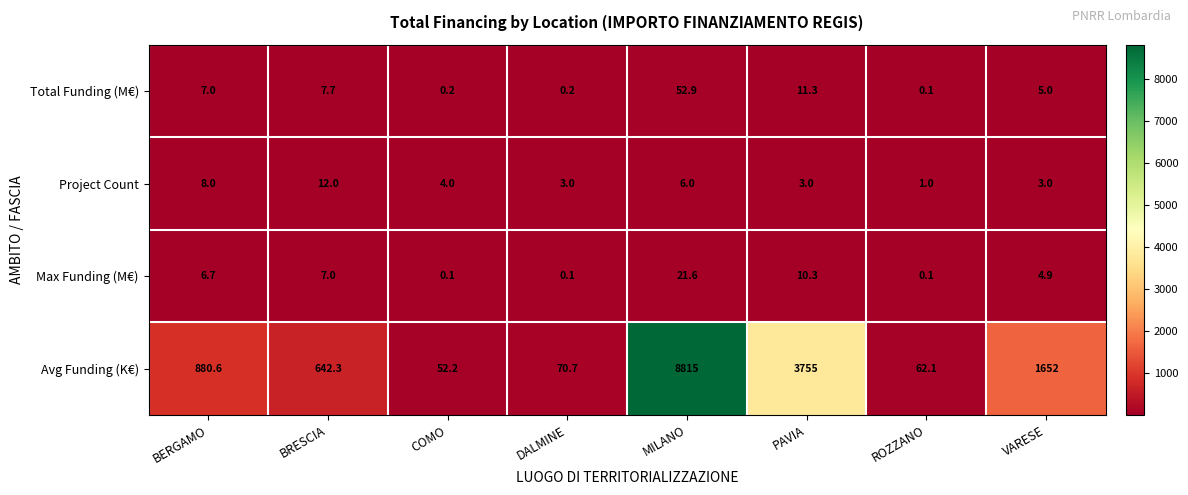

The Max Funding (M€) series shows 10.6 at BRESCIA. True or false?

False